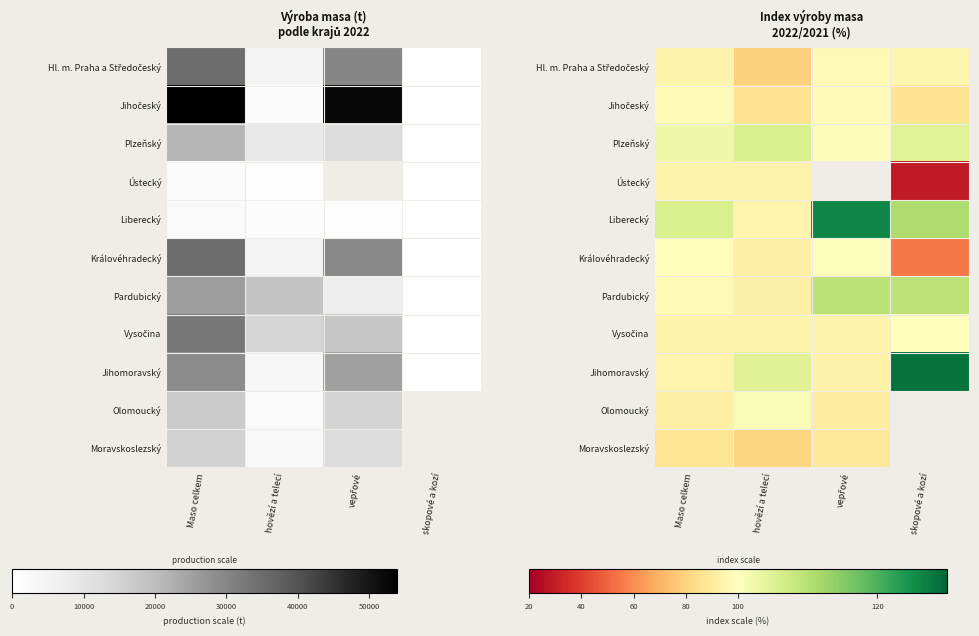

At which category is the sum across all series the highest?

Maso celkem